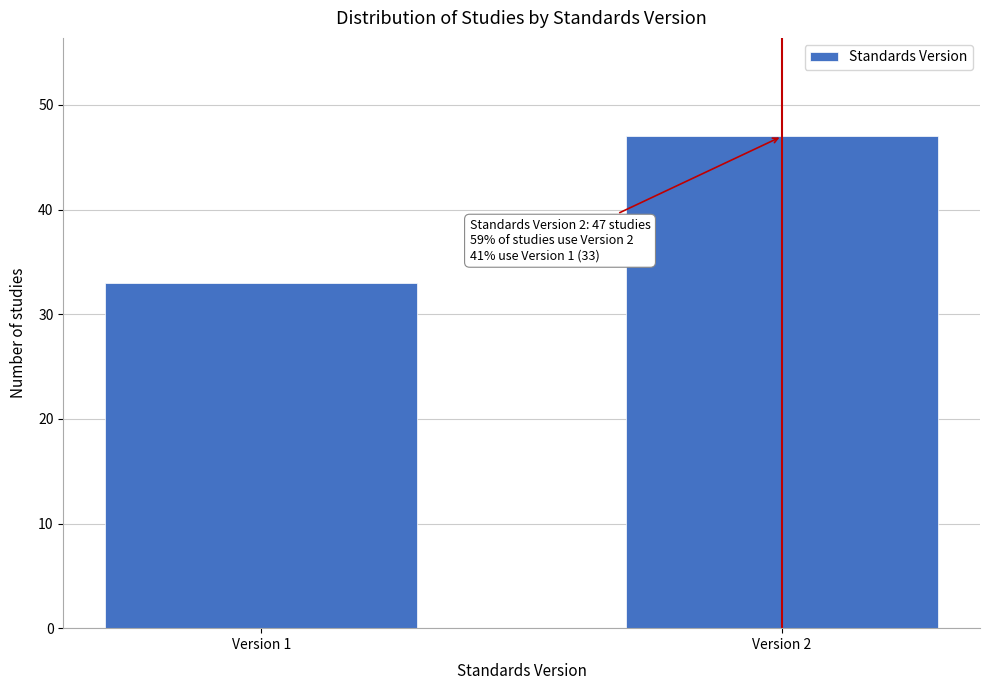

Reading left to right, list all the values displayed in this chart.

33	47